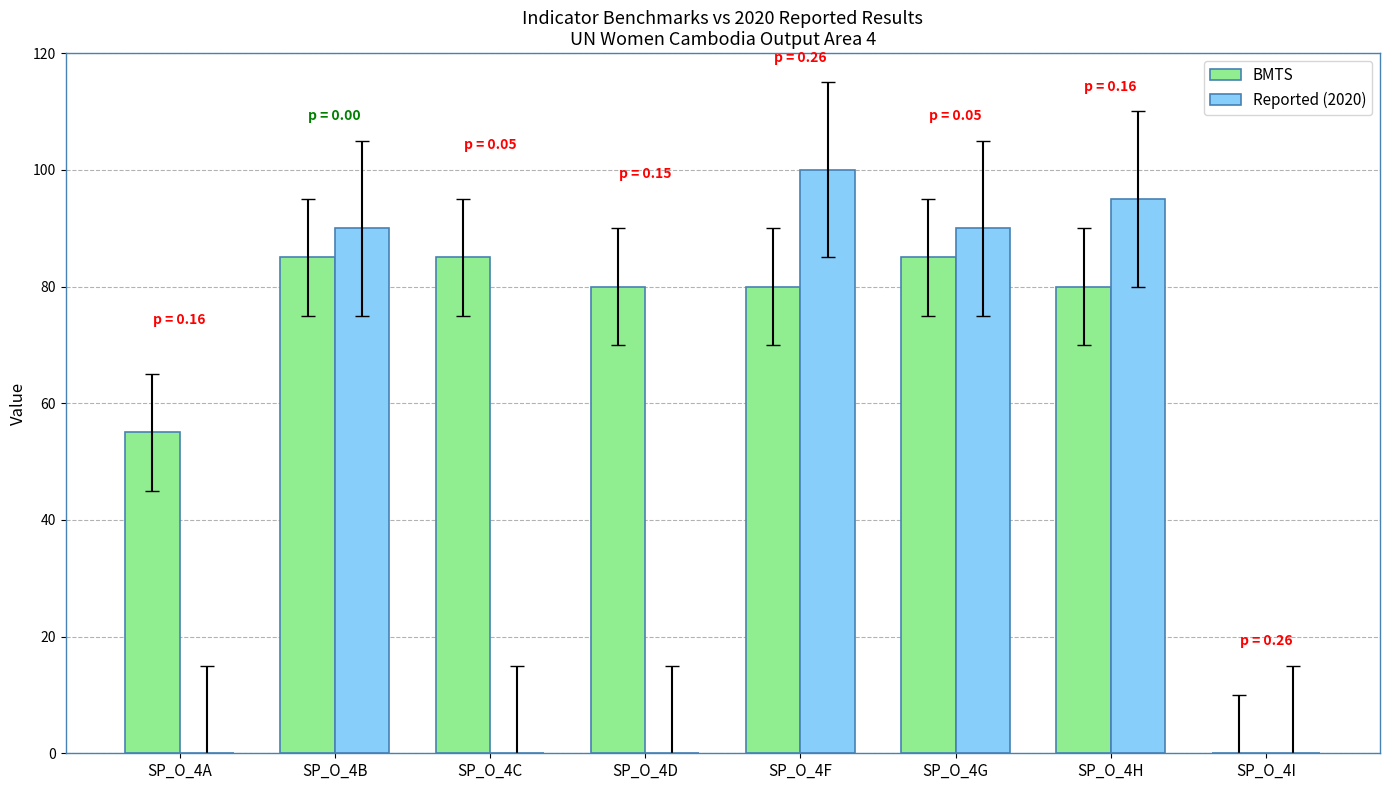

What are all the series names shown in the legend?

BMTS, Reported (2020)